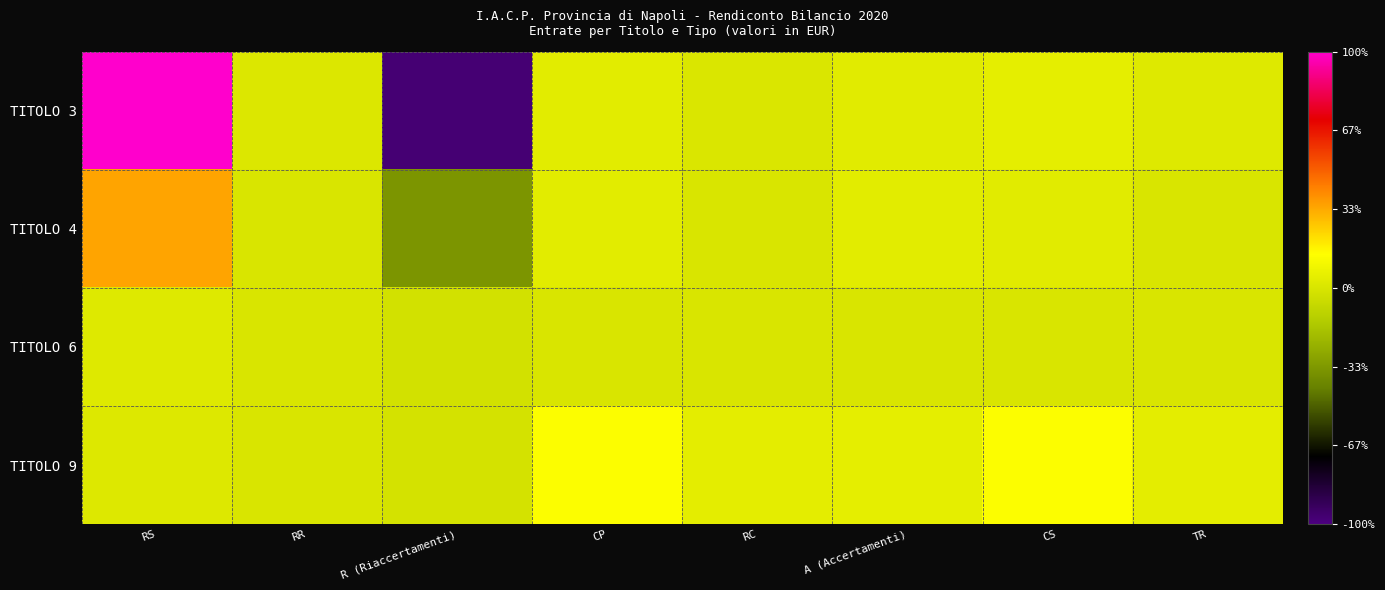

Rank the series at RS from lowest to highest value.

TITOLO 9, TITOLO 6, TITOLO 4, TITOLO 3